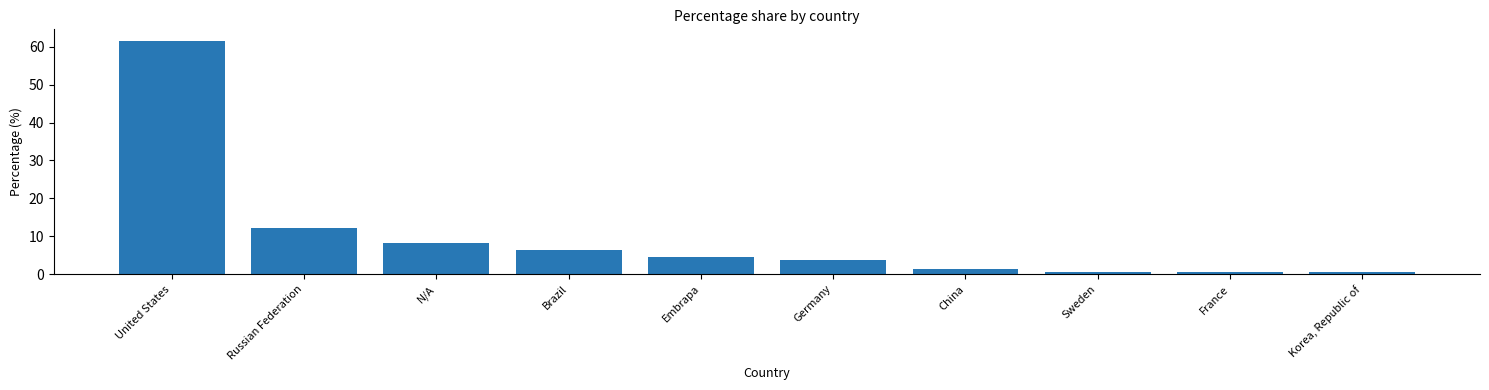

Where does the data first go above 4?

United States